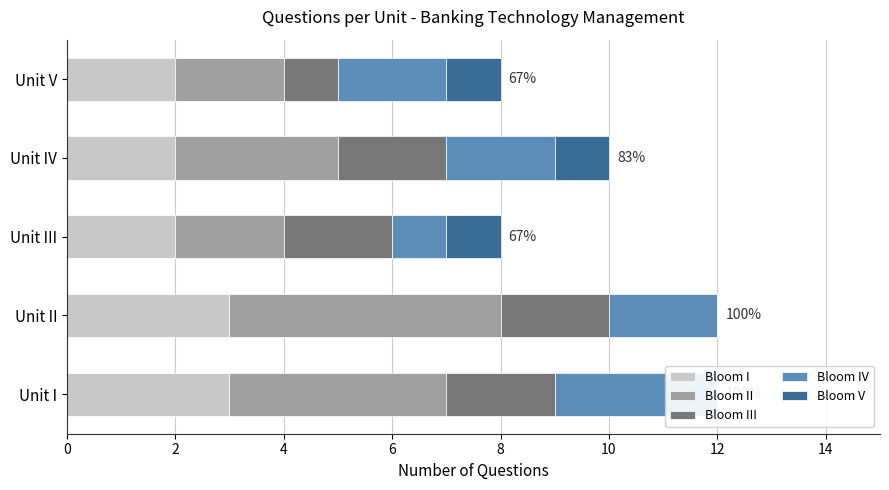

True or false: Bloom II has a value of 1 at Unit II.

False